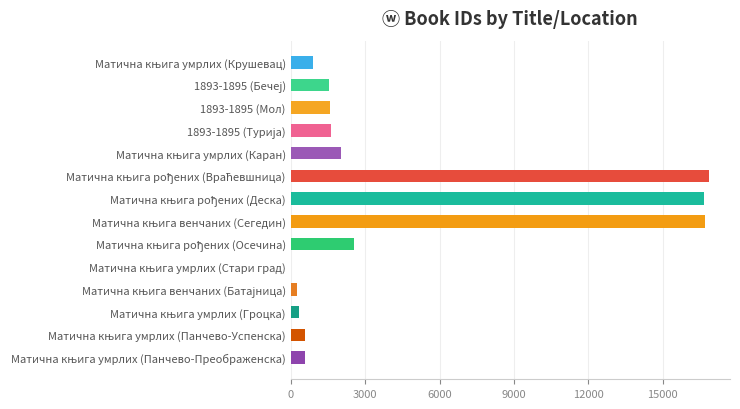

Count the number of data series in this chart.

1